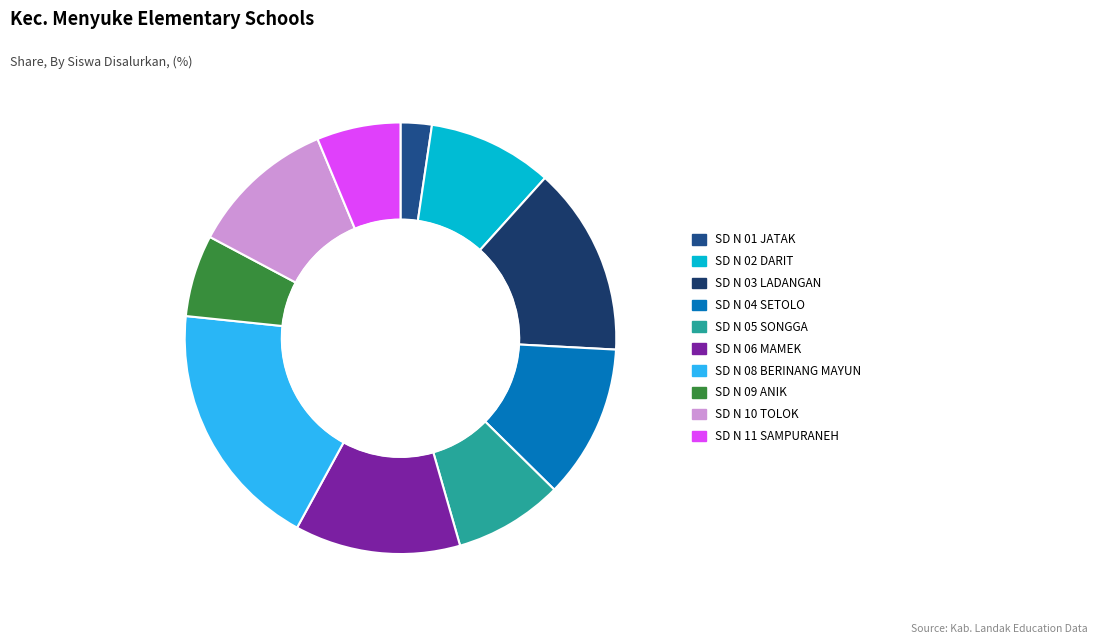

What is the largest slice in the pie chart?

SD N 08 BERINANG MAYUN